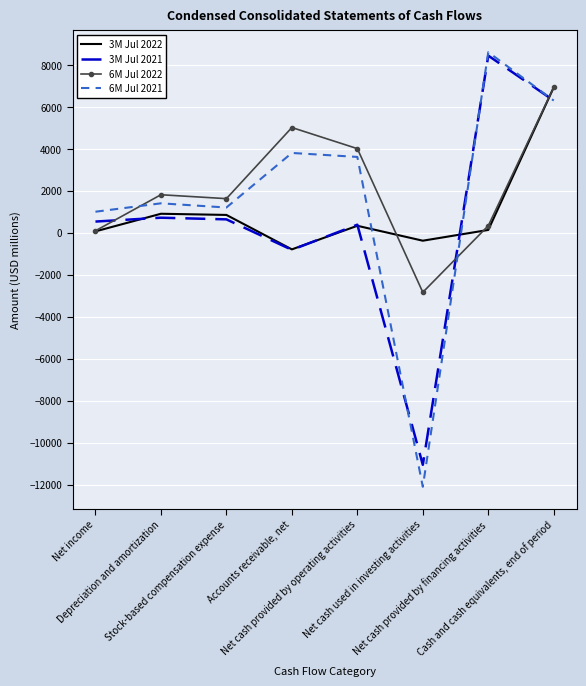

True or false: 3M Jul 2022 has more than 1 points higher than both neighbors.

True